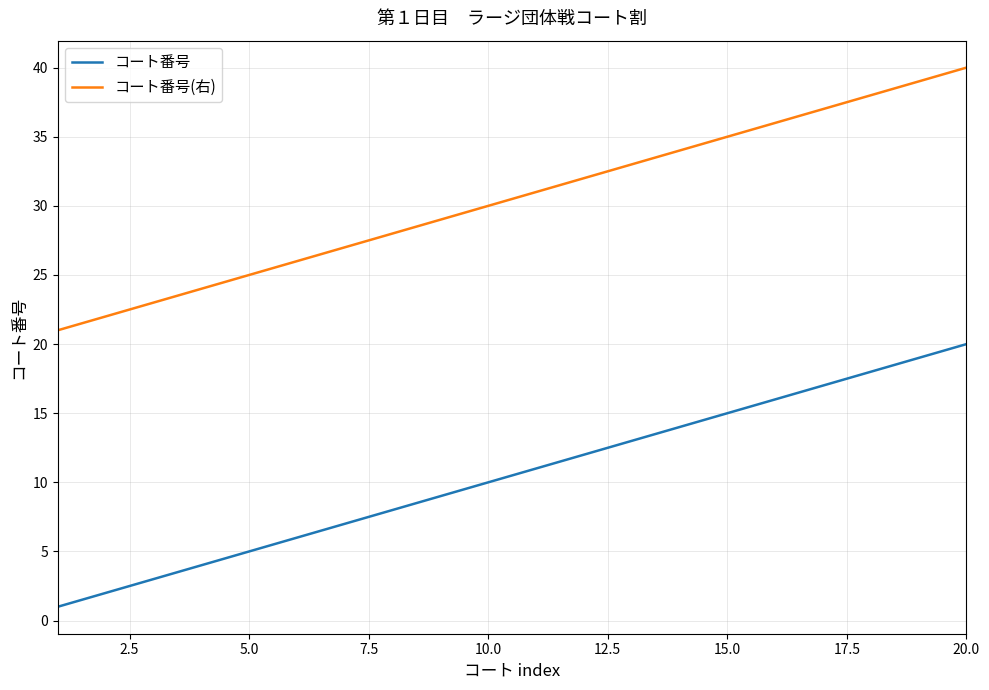

Is this an area chart (filled region under the line)?

No